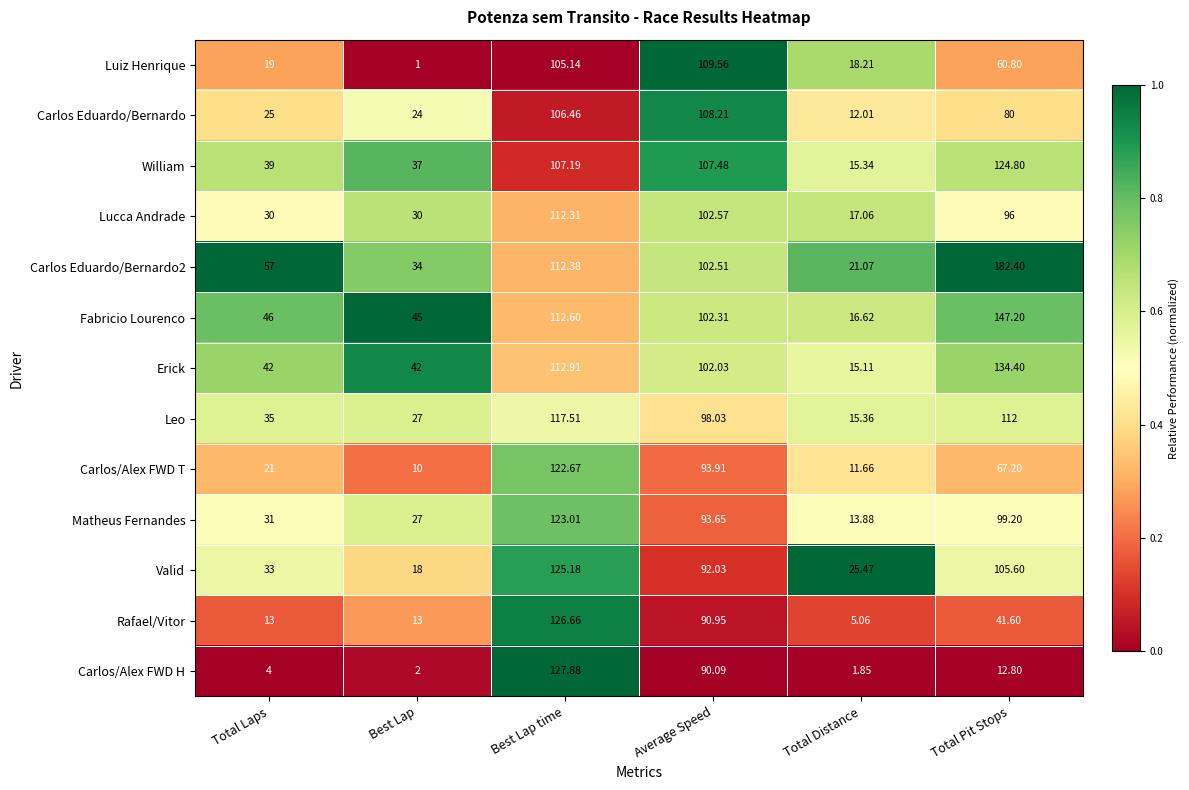

What is the total value across all series at Total Laps?

395.0